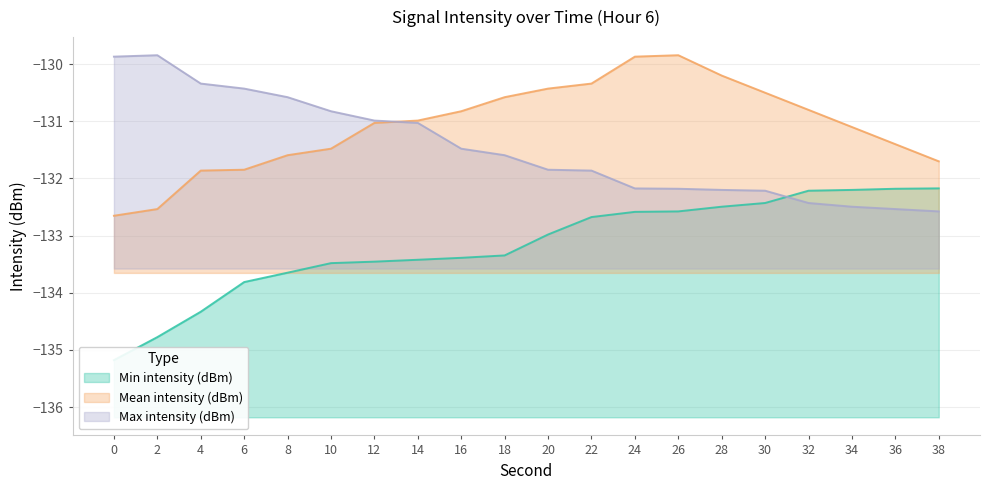

Is it true that Min intensity (dBm) equals -231.8 at 16?

False